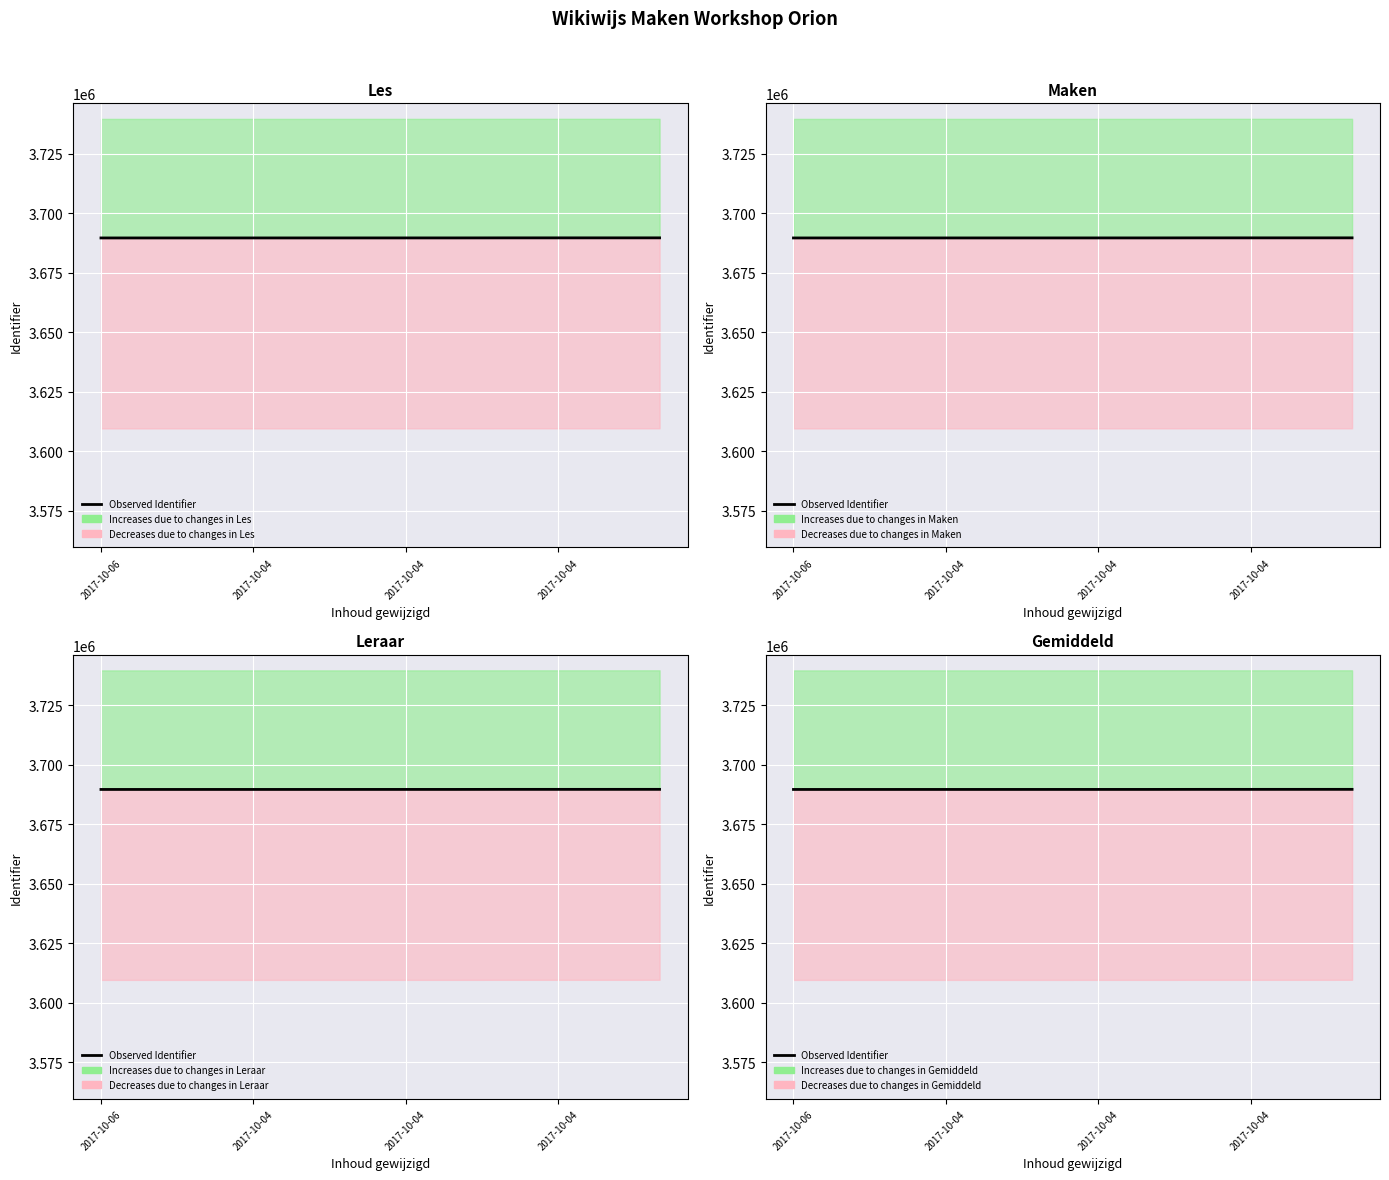

Which has a higher value, 2017-10-04 or 2017-10-04?

2017-10-04